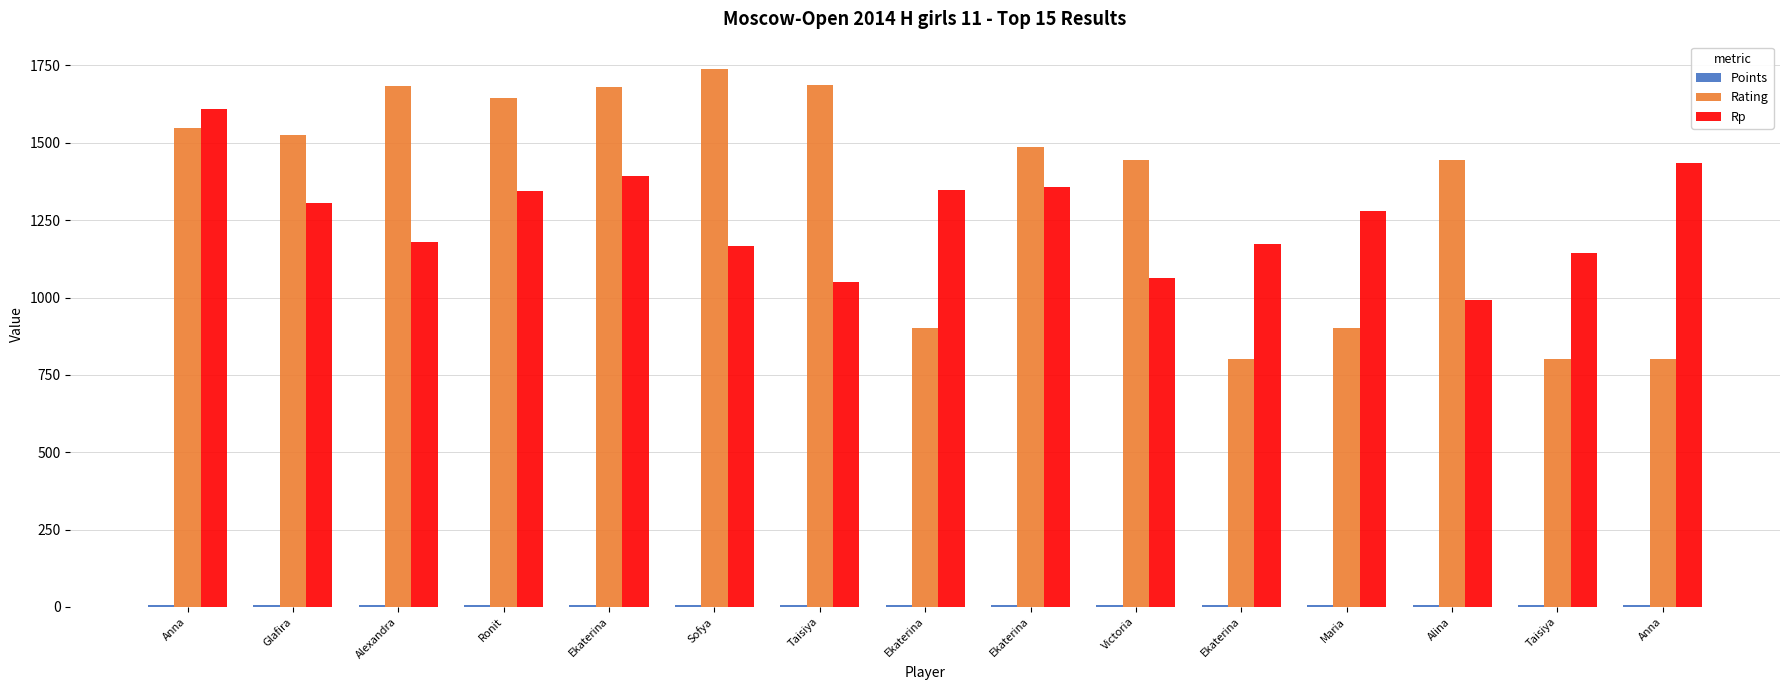

Which series has the widest spread of values?

Rating